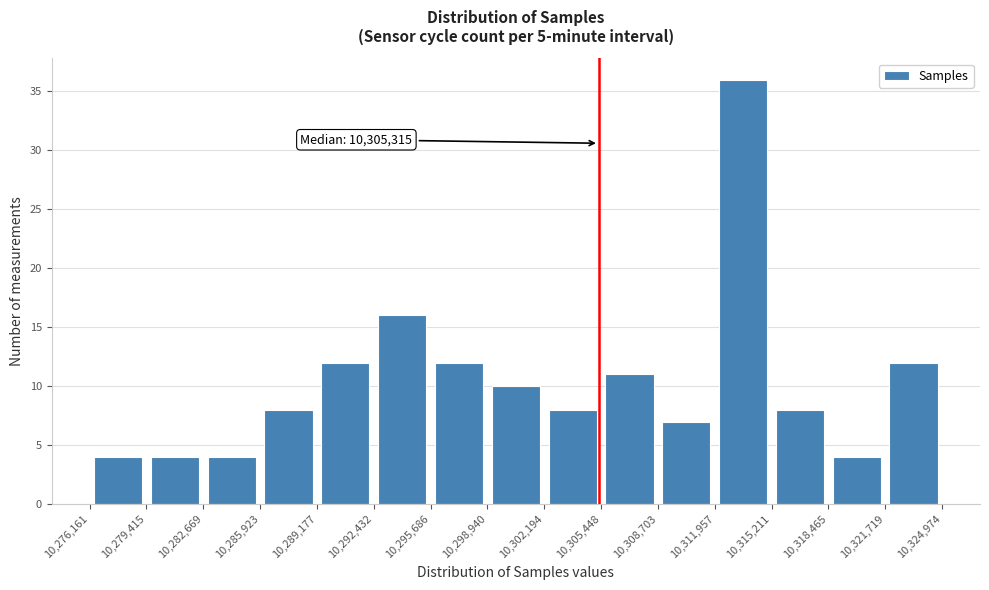

Which range on the x-axis has the tallest bar?

10,311,957 to 10,315,211